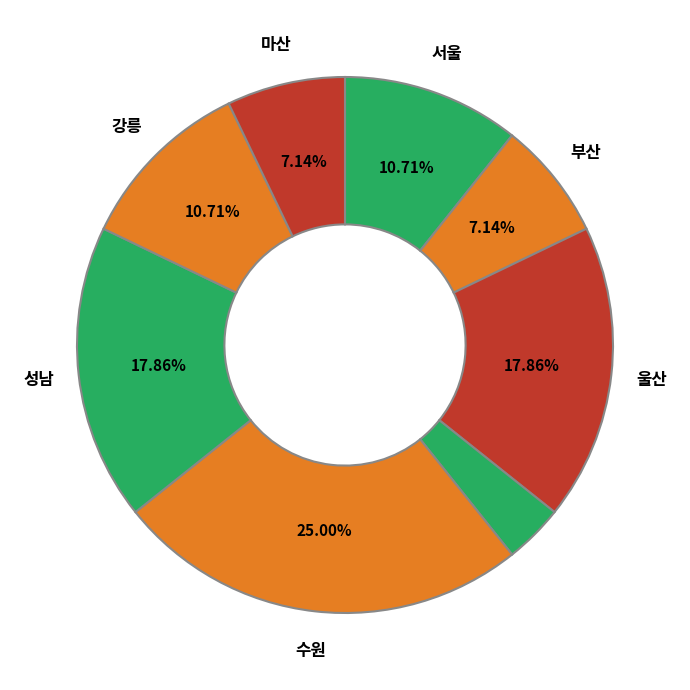

How many slices are in this pie chart?

8